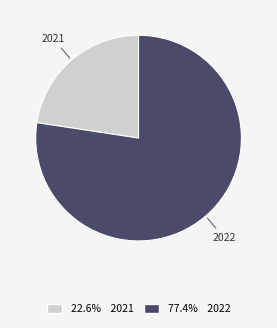

Does any single category account for the majority?

Yes